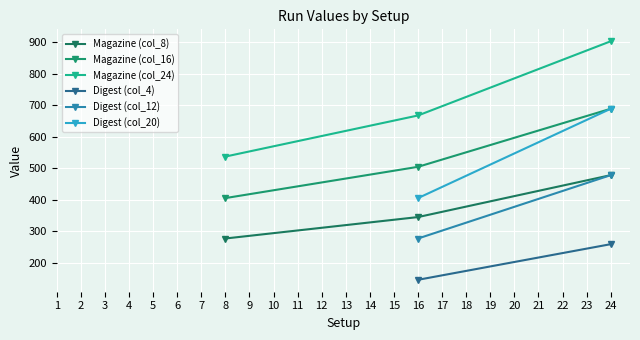

What is the difference between the maximum and minimum values in the Magazine (col_8) series?

201.0